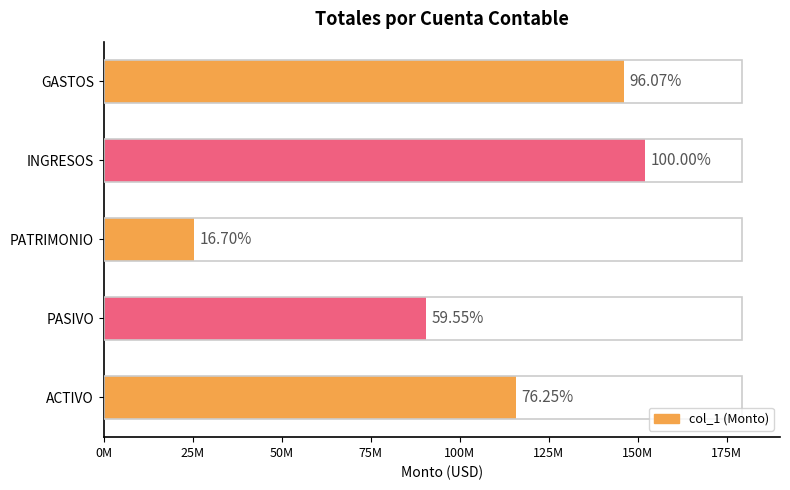

Are the bars horizontal?

Yes